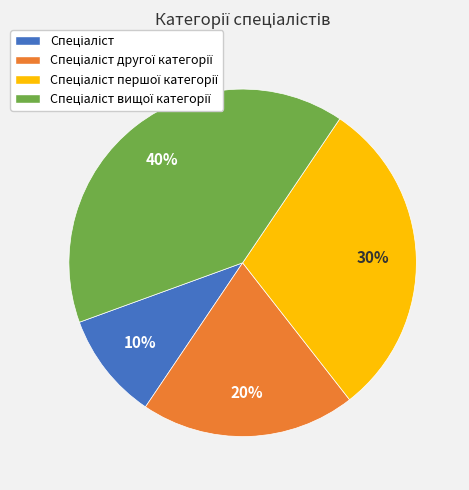

Is there any slice that represents more than half of the pie?

No